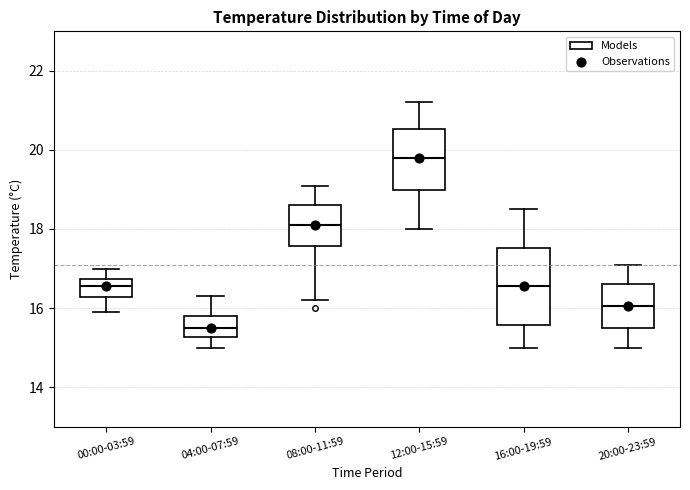

Reading left to right, read every box against the y-axis: the position of its median line, the range the box covers, and the ends of its whiskers. The values are not printed on the chart, so give them approximately, as read against the axis.

00:00-03:59: median 16.6, box 16.2 to 16.8, whiskers 16.0 to 17.0
04:00-07:59: median 15.6, box 15.2 to 15.8, whiskers 15.0 to 16.4
08:00-11:59: median 18.2, box 17.6 to 18.6, whiskers 16.2 to 19.2
12:00-15:59: median 19.8, box 19.0 to 20.6, whiskers 18.0 to 21.2
16:00-19:59: median 16.6, box 15.6 to 17.6, whiskers 15.0 to 18.6
20:00-23:59: median 16.0, box 15.6 to 16.6, whiskers 15.0 to 17.2